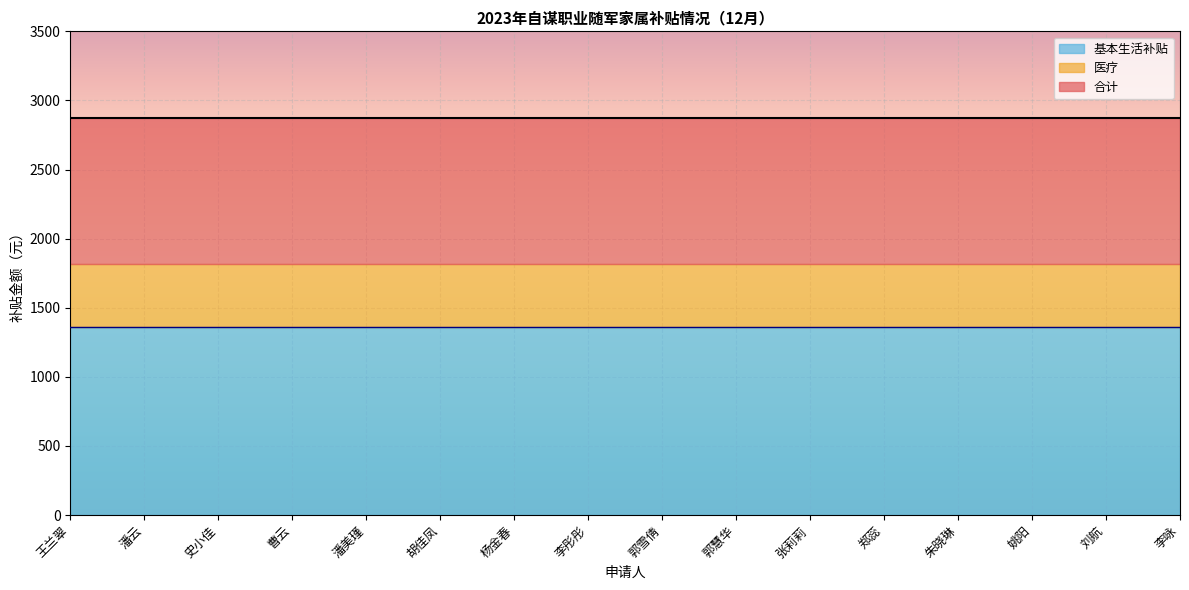

How many data points does each series have?

16